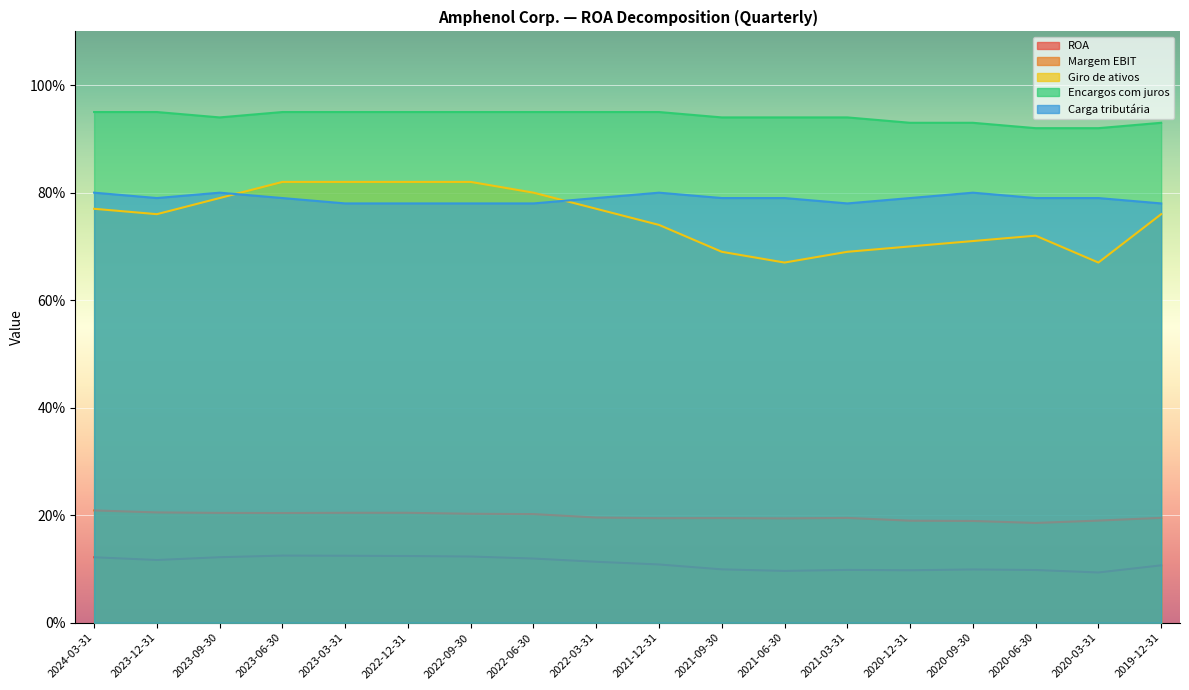

Rank the categories by ROA value from highest to lowest.

2023-06-30, 2023-03-31, 2022-12-31, 2022-09-30, 2023-09-30, 2024-03-31, 2022-06-30, 2023-12-31, 2022-03-31, 2021-12-31, 2019-12-31, 2021-09-30, 2020-09-30, 2021-03-31, 2020-06-30, 2020-12-31, 2021-06-30, 2020-03-31